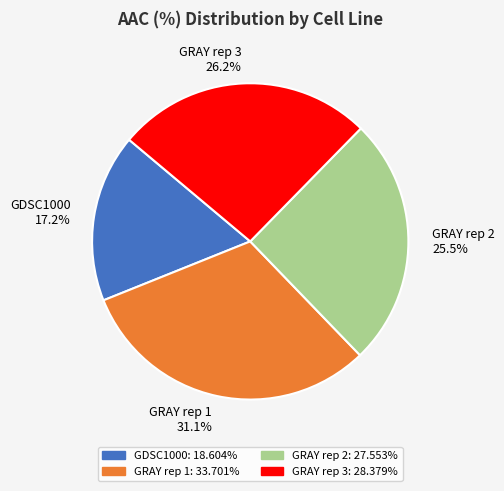

Approximately how many times larger is the value at GDSC1000 compared to GRAY rep 3?

0.7